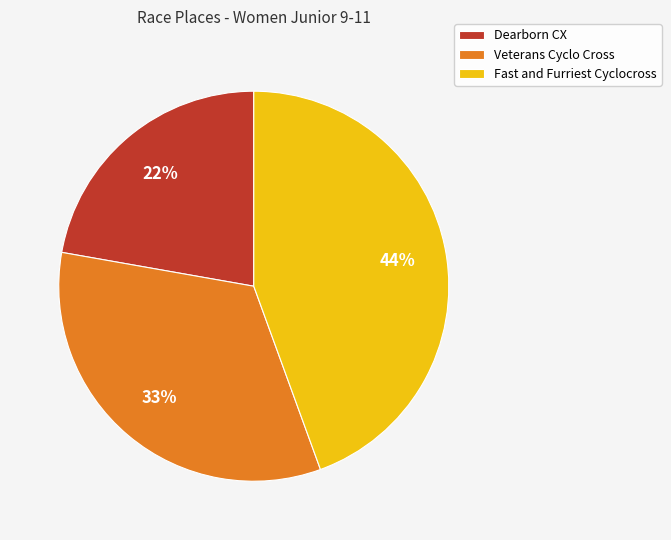

Combined, do Dearborn CX and Veterans Cyclo Cross account for over 50%?

Yes